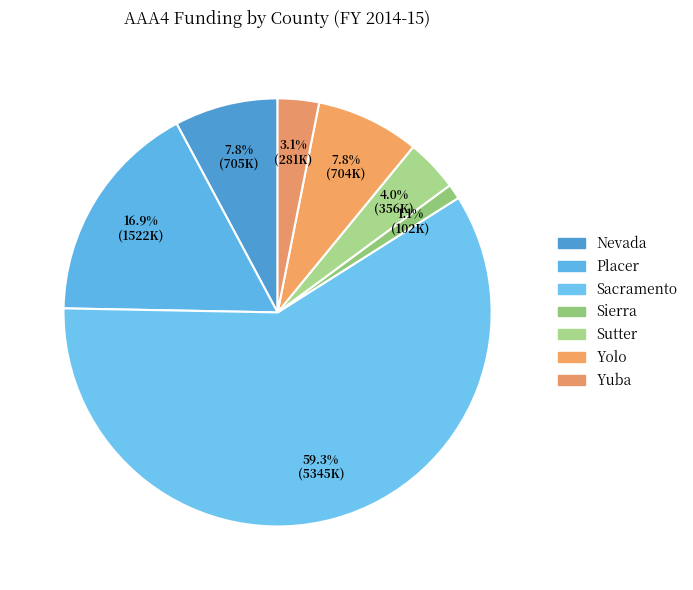

How much of the chart is everything except Yolo?

92.2%